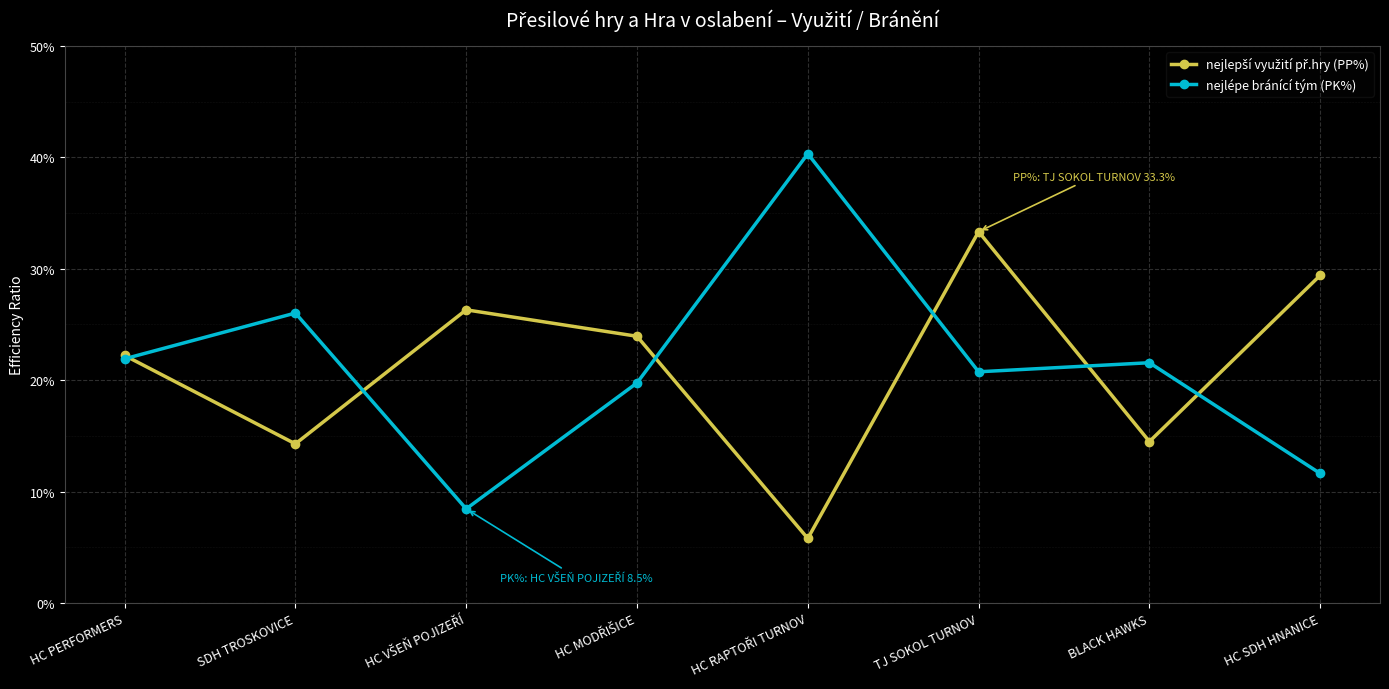

Reading left to right, list all the values displayed in this chart.

nejlepší využití př.hry (PP%): HC PERFORMERS=0.2	SDH TROSKOVICE=0.1	HC VŠEŇ POJIZEŘÍ=0.3	HC MODŘIŠICE=0.2	HC RAPTOŘI TURNOV=0.1	TJ SOKOL TURNOV=0.3	BLACK HAWKS=0.1	HC SDH HNANICE=0.3
nejlépe bránící tým (PK%): HC PERFORMERS=0.2	SDH TROSKOVICE=0.3	HC VŠEŇ POJIZEŘÍ=0.1	HC MODŘIŠICE=0.2	HC RAPTOŘI TURNOV=0.4	TJ SOKOL TURNOV=0.2	BLACK HAWKS=0.2	HC SDH HNANICE=0.1